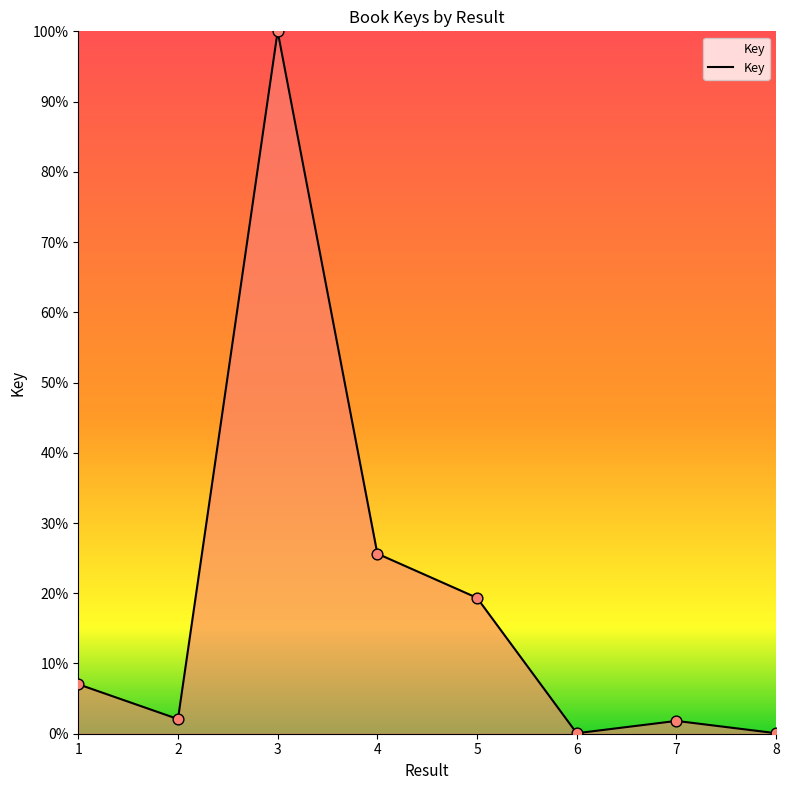

Between 5 and 3, which is larger?

3